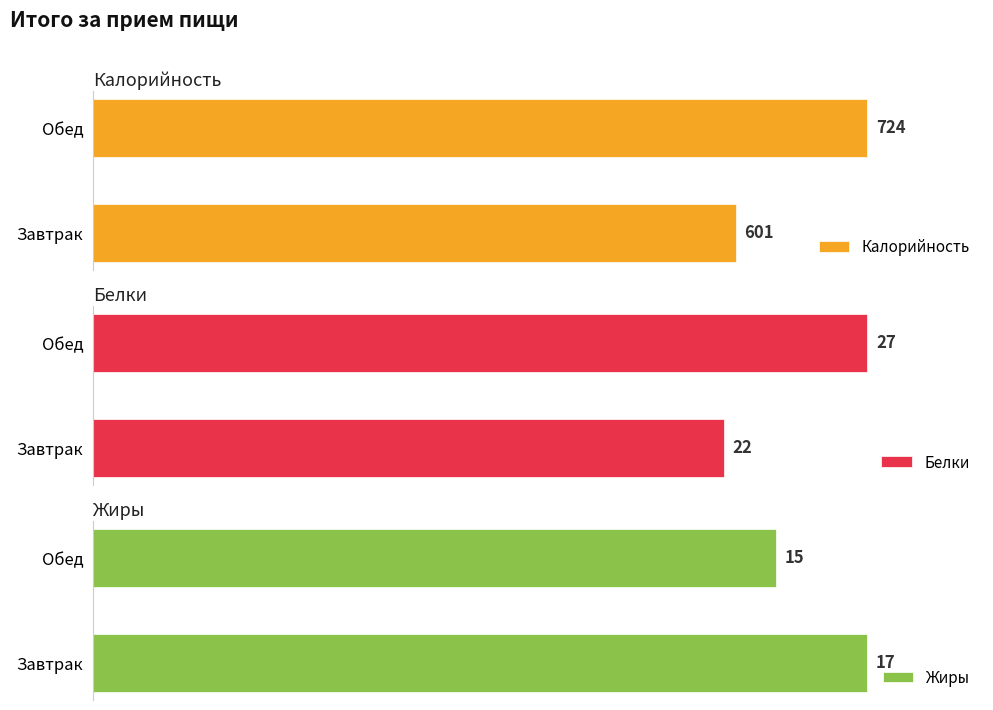

Rank the categories by Жиры value from highest to lowest.

Завтрак, Обед